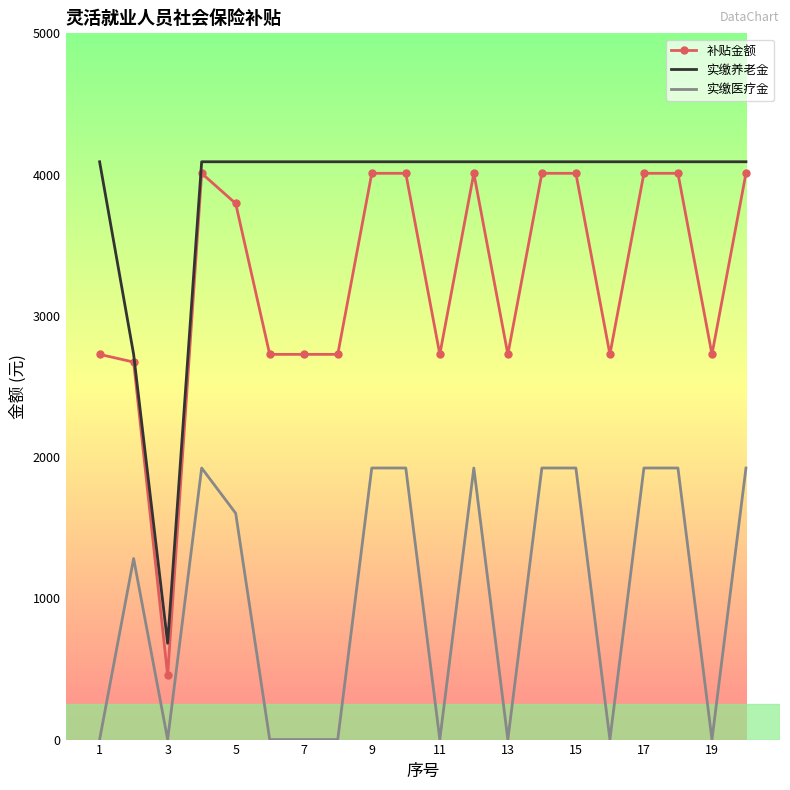

Rank the series by their average value, from highest to lowest.

实缴养老金, 补贴金额, 实缴医疗金